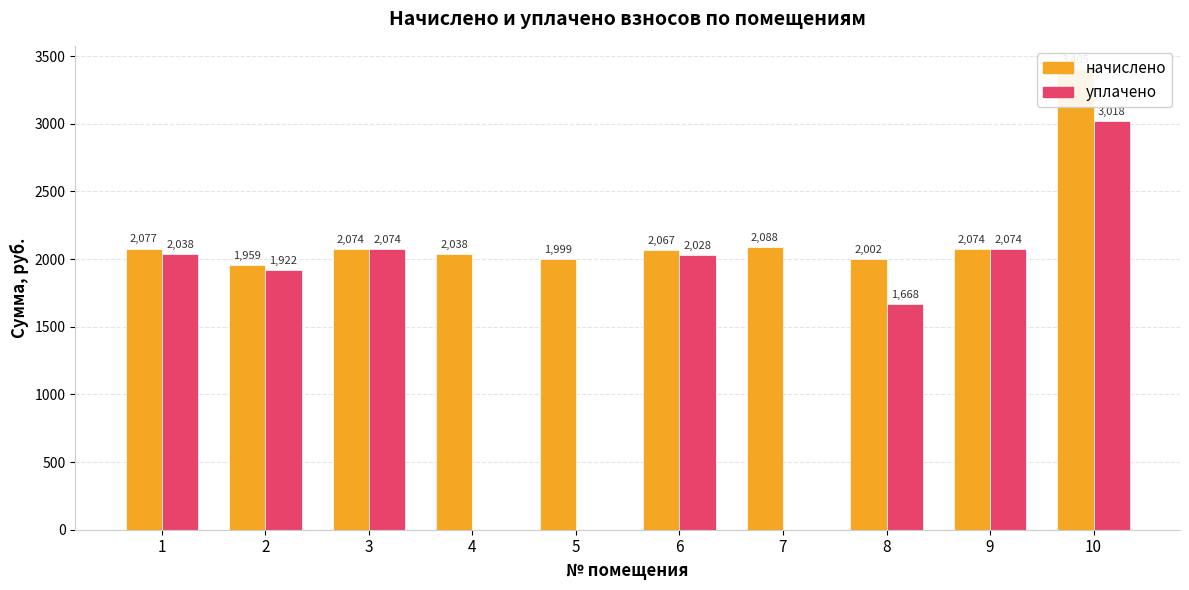

How many data points in начислено are less than 2073?

5